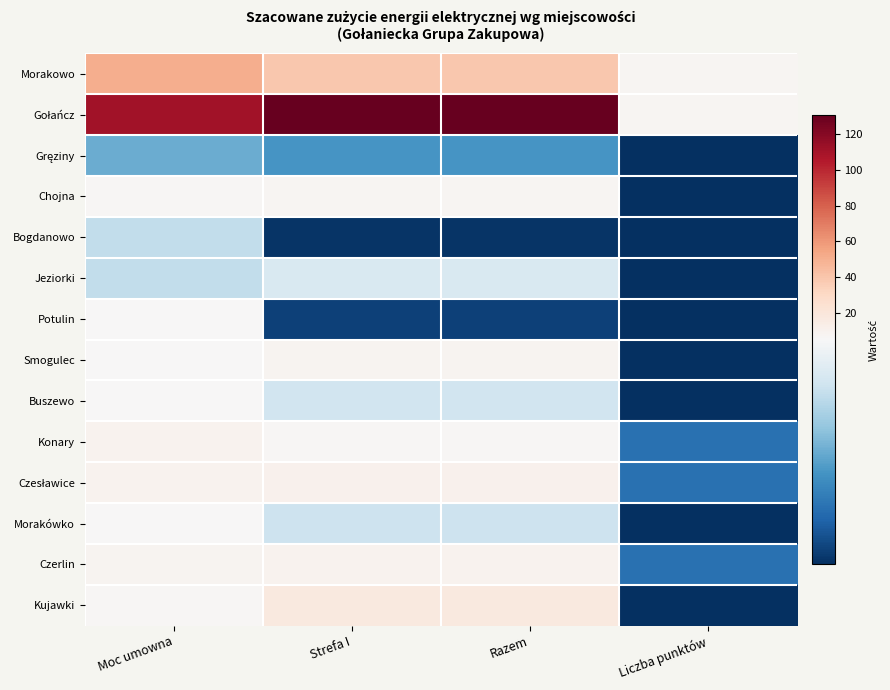

What is the greatest value displayed?

131.0